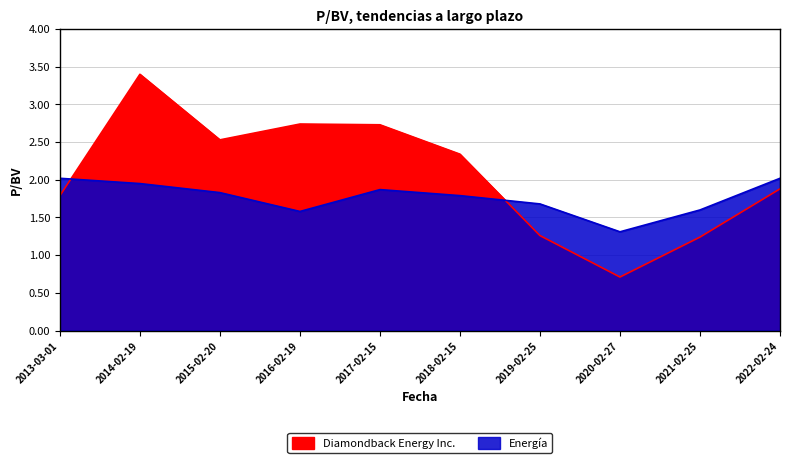

What is the value of the Diamondback Energy Inc. point at the 9th from the left?

1.2